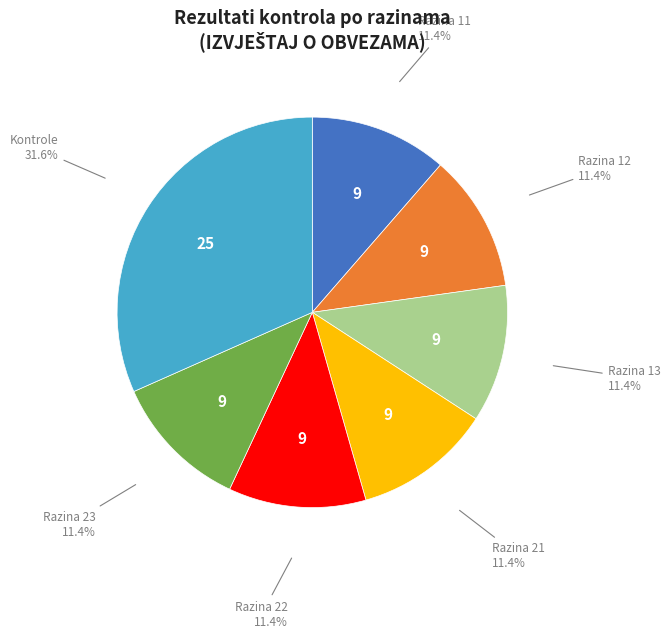

Count the number of slices in the pie.

7